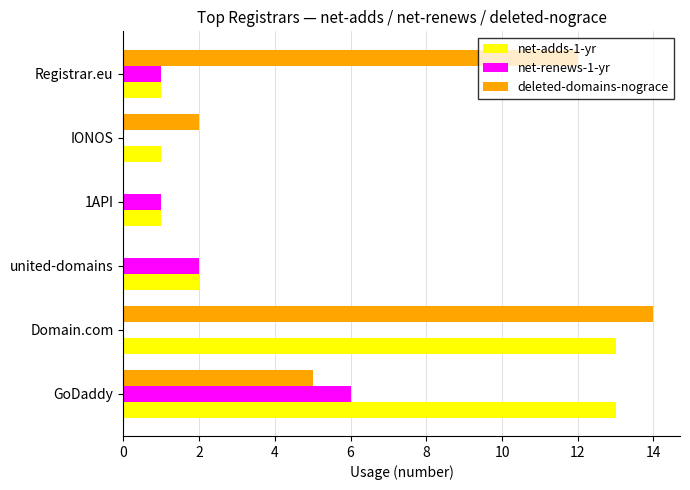

What is the sum of all net-renews-1-yr values?

10